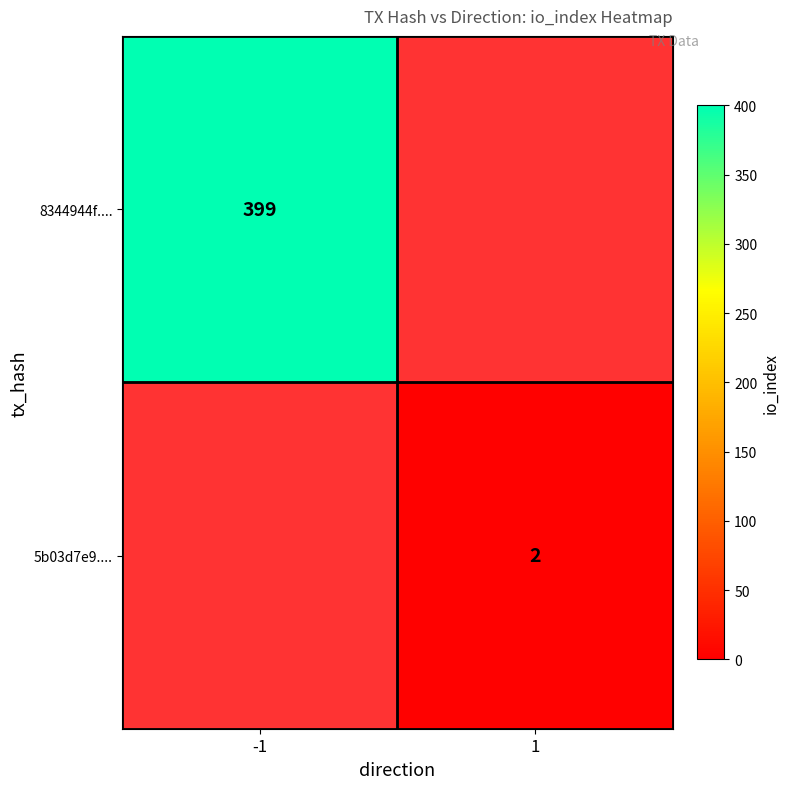

Is the value of 5b03d7e9.... at 1 greater than the value of 8344944f.... at -1?

No